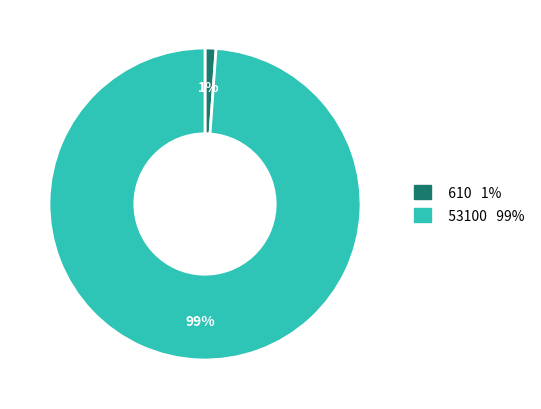

Which slice is the largest?

53100